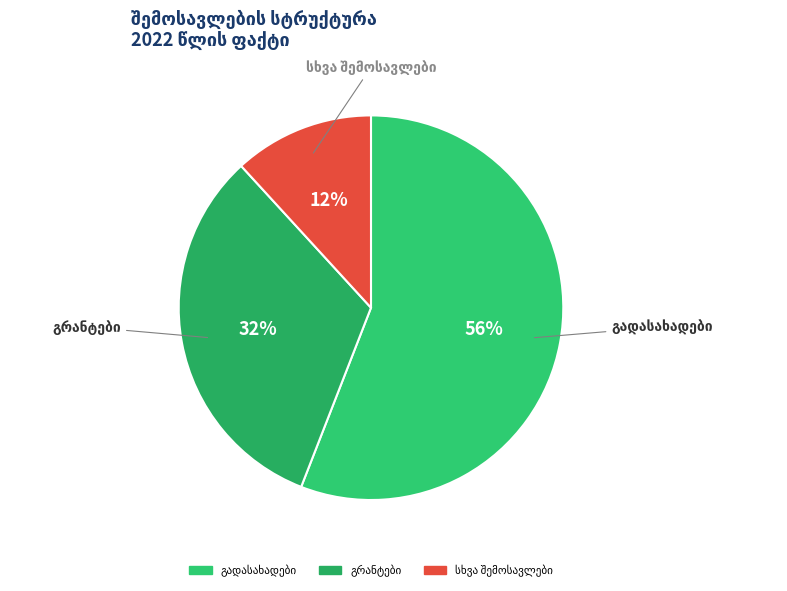

How many segments does this pie chart have?

3